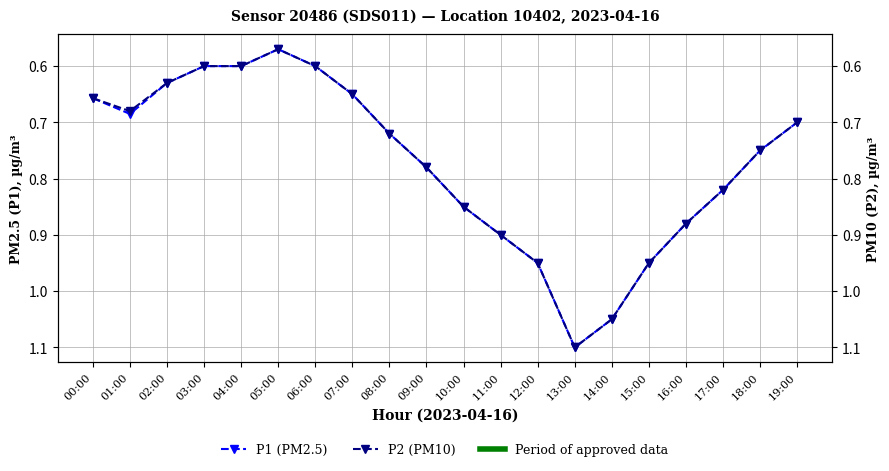

At 11:00, list the series in order from smallest to largest.

P1 (PM2.5), P2 (PM10)